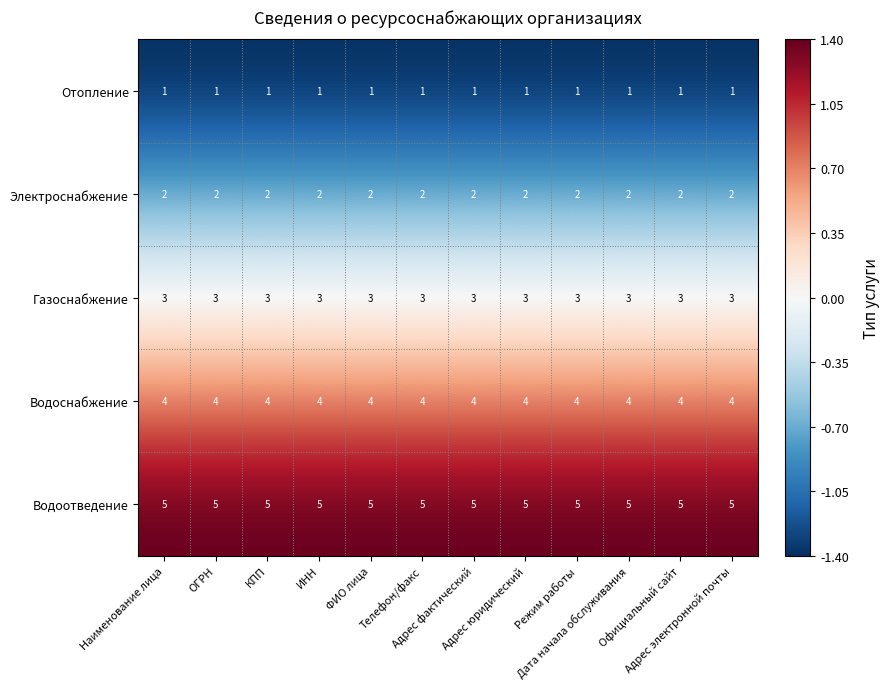

At how many categories does at least one series exceed 4?

12